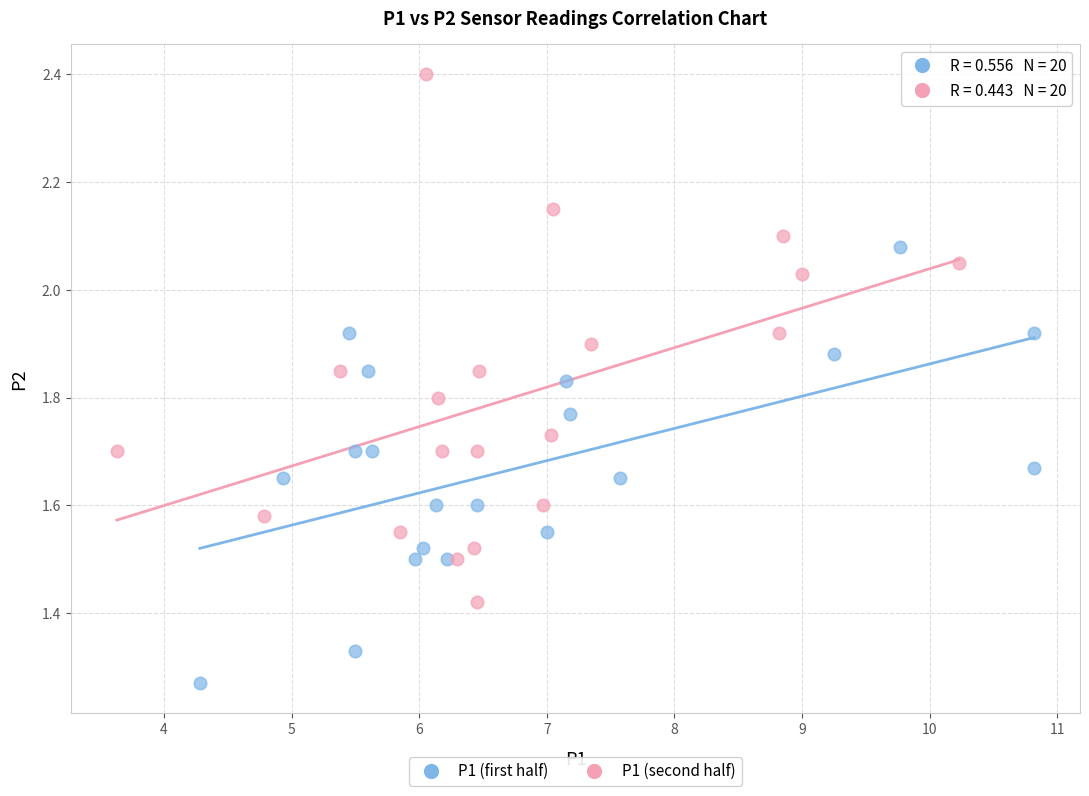

Which series reaches the minimum Y coordinate?

P1 (first half)